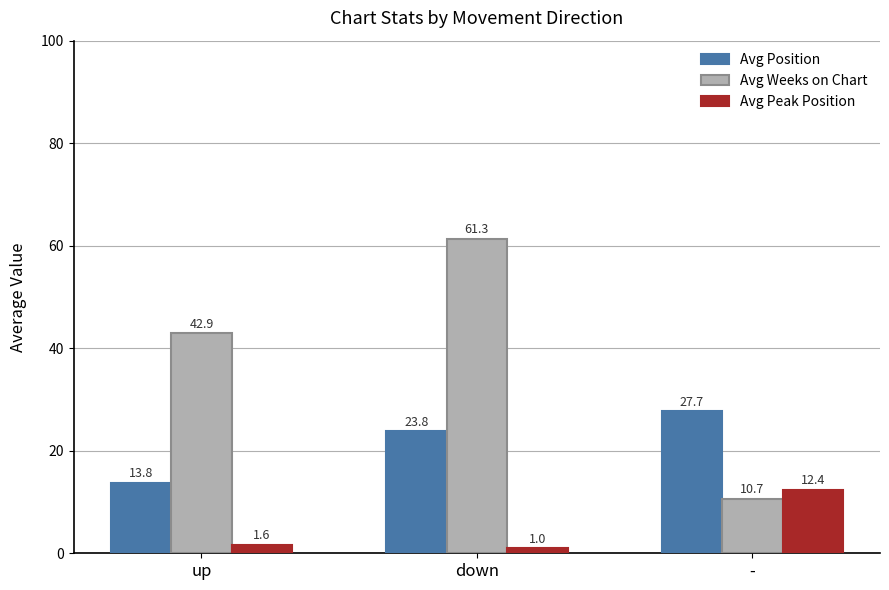

What position from the right is -?

1